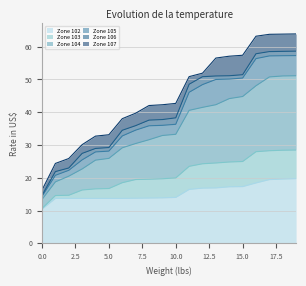

At how many categories does at least one series exceed 36?

14